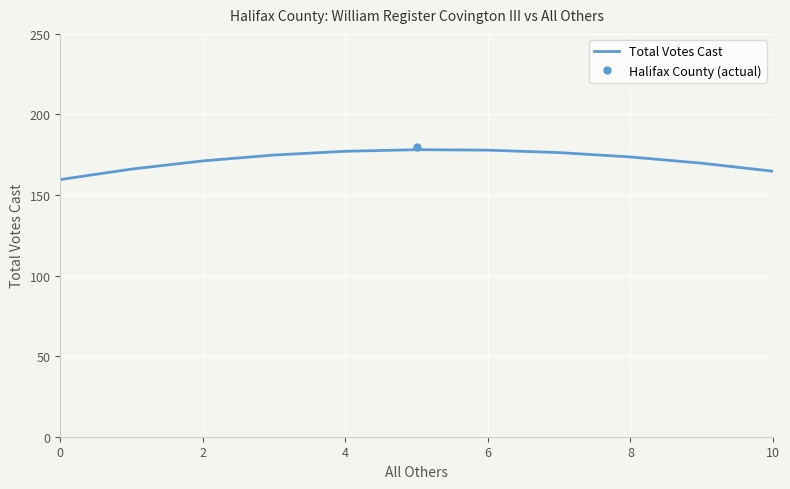

What is the value of the 10th point from the left?

169.7